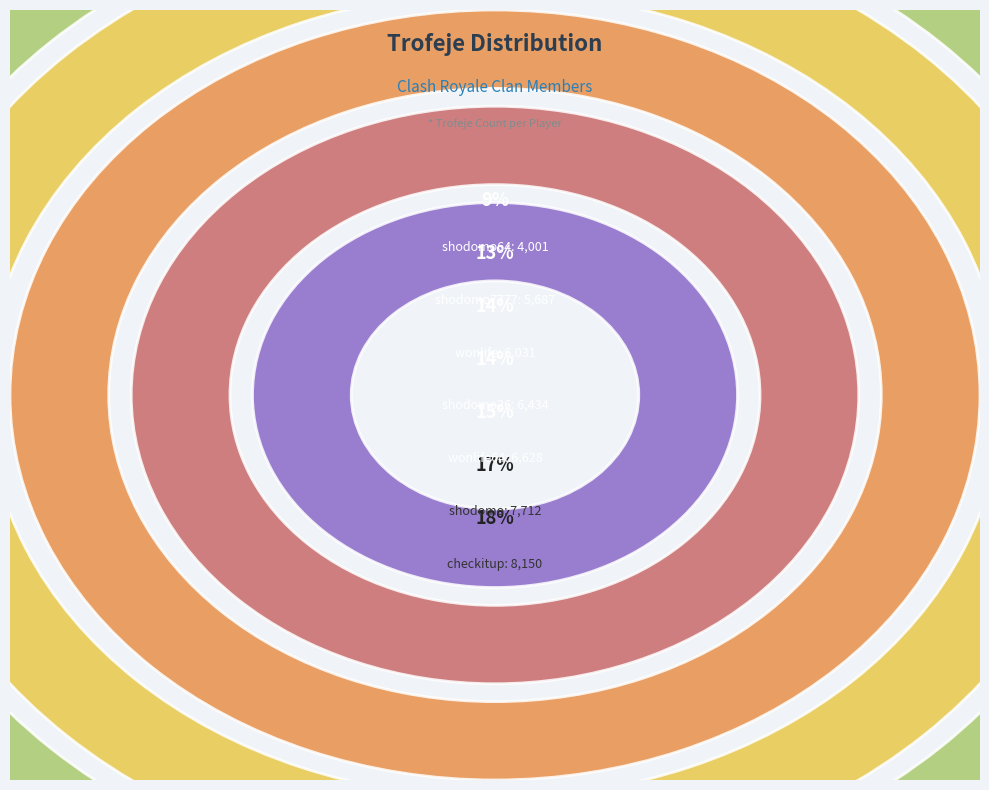

What percentage is the checkitup slice, to the nearest percent?

18%